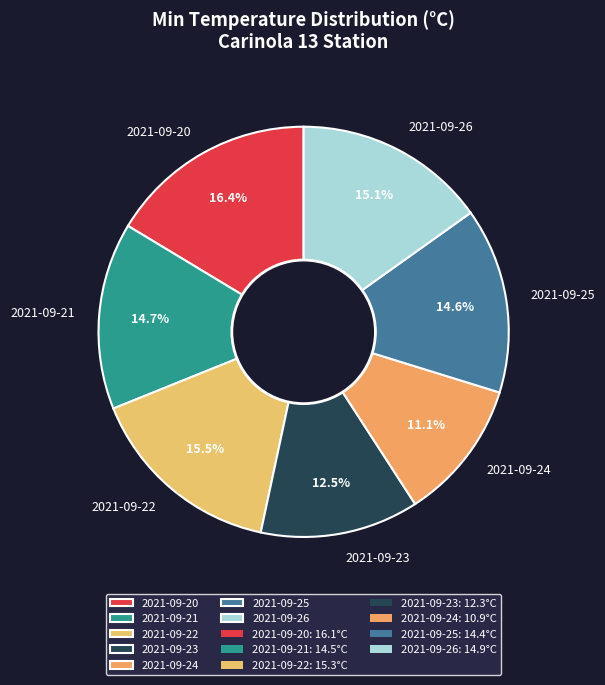

What is the smallest slice in the pie chart?

2021-09-24